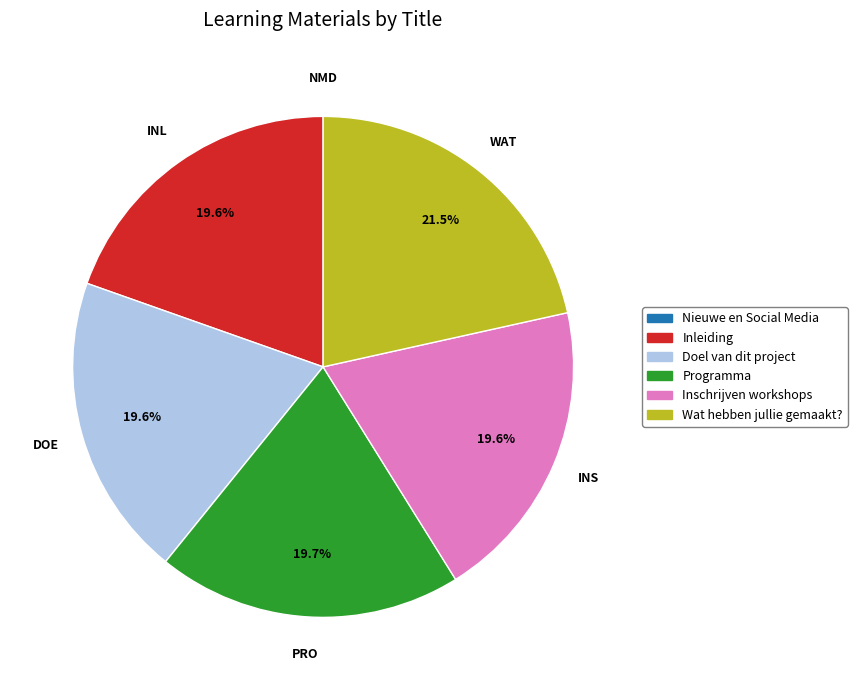

What is the largest slice in the pie chart?

Wat hebben jullie gemaakt?